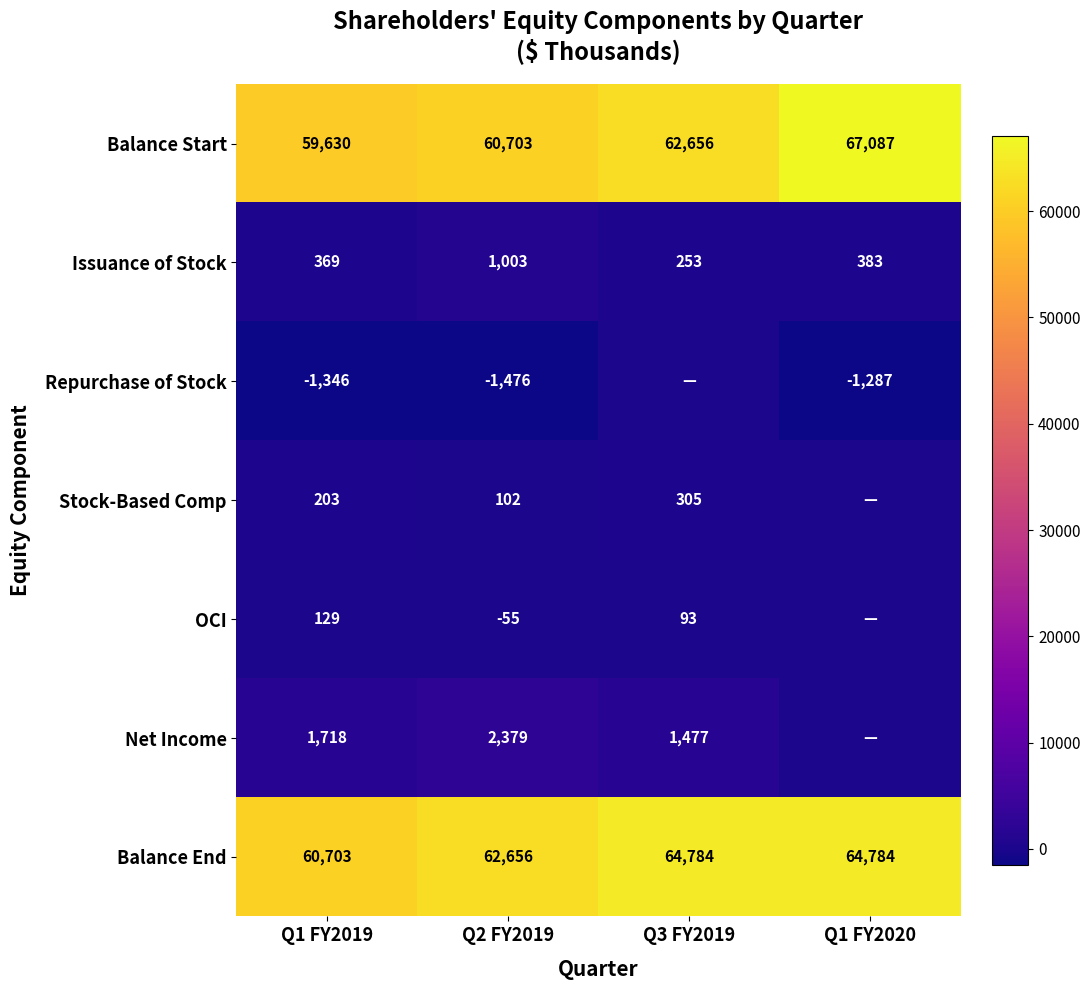

At which label does Issuance of Stock reach its peak?

Q2 FY2019